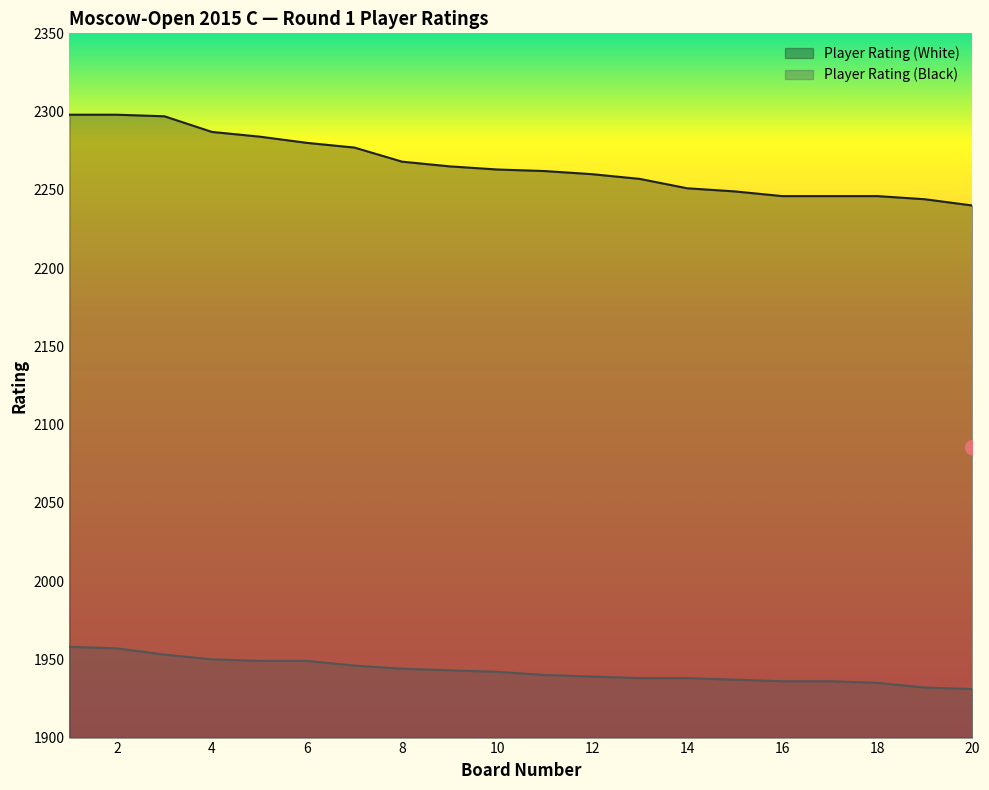

Does the chart display data point markers on the line(s)?

No